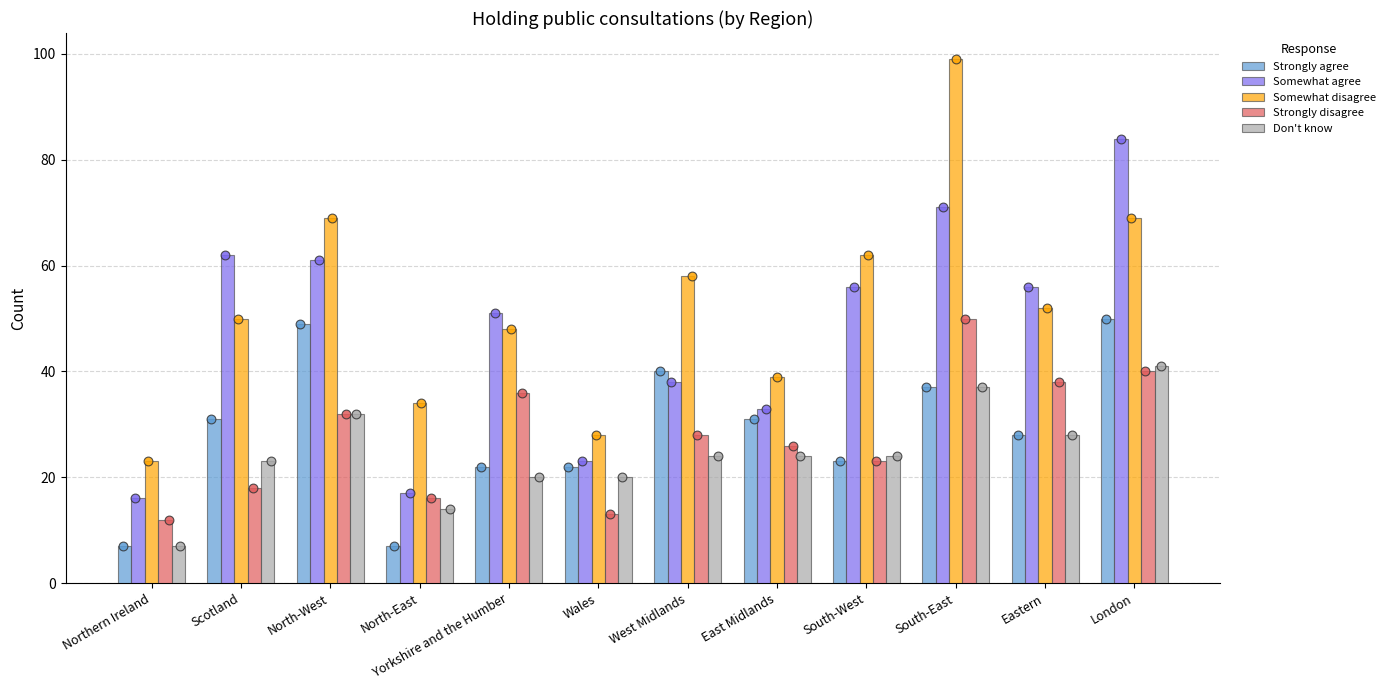

Which series has the largest total across all categories?

Somewhat disagree